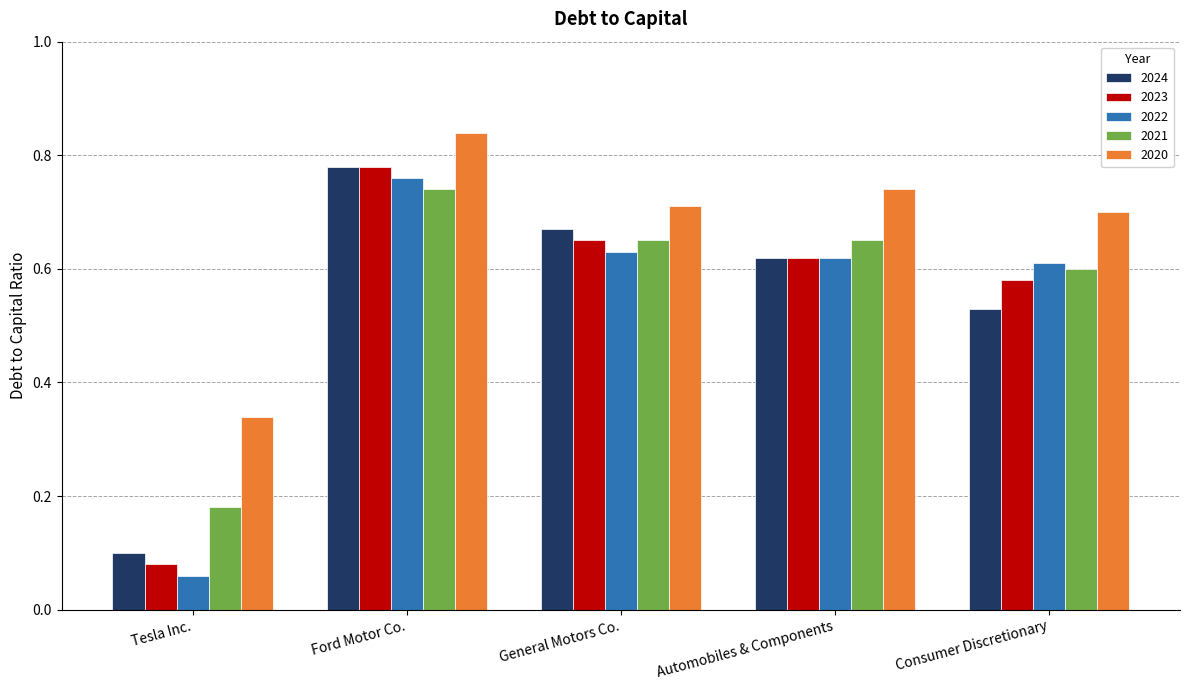

What is the total value across all series at General Motors Co.?

3.3